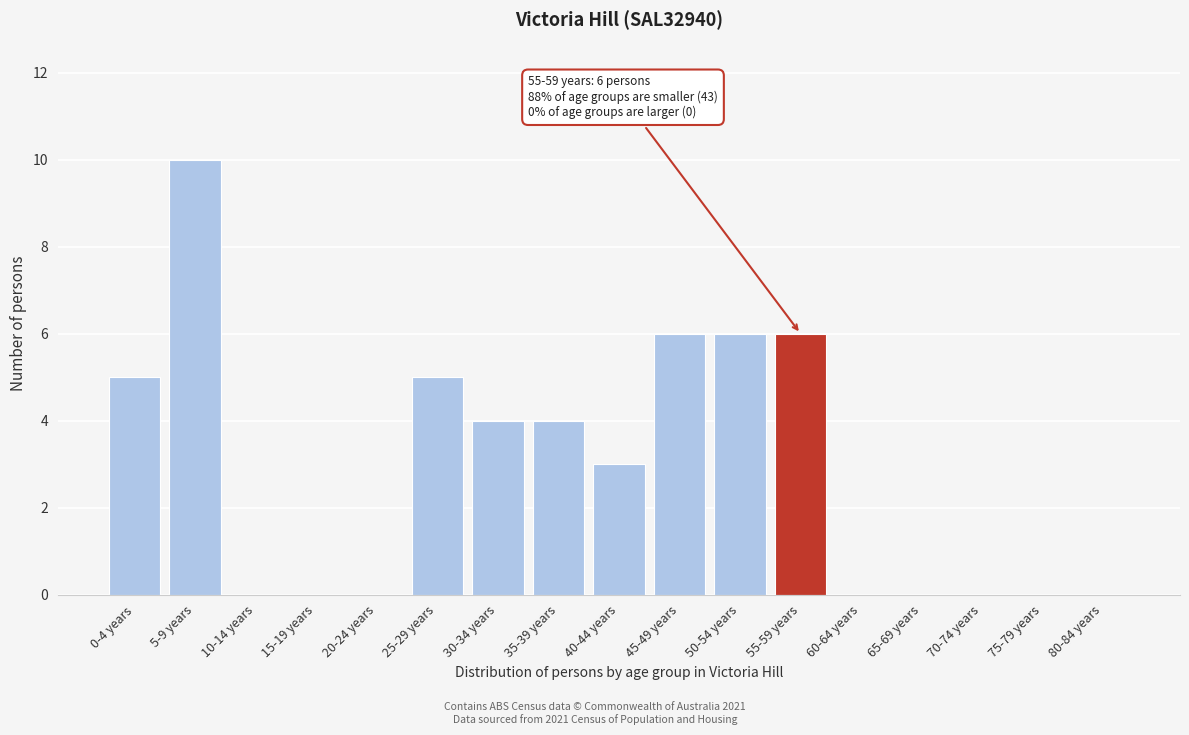

Reading left to right, transcribe all the data shown in this chart.

0-4 years=5	5-9 years=10	10-14 years=0	15-19 years=0	20-24 years=0	25-29 years=5	30-34 years=4	35-39 years=4	40-44 years=3	45-49 years=6	50-54 years=6	55-59 years=6	60-64 years=0	65-69 years=0	70-74 years=0	75-79 years=0	80-84 years=0